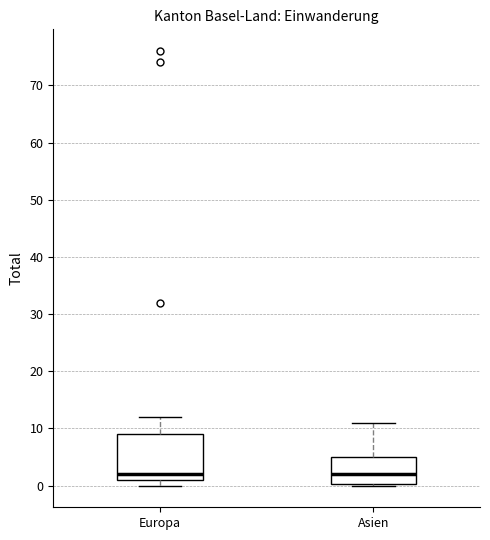

Reading left to right, transcribe this box plot: for each box, give where its median line is, the range the box spans, and where its two whiskers end, as read against the y-axis. The values are not printed on the chart, so give them approximately, as read against the axis.

Europa: median 2, box 1 to 9, whiskers 0 to 12
Asien: median 2, box 0 to 5, whiskers 0 to 11